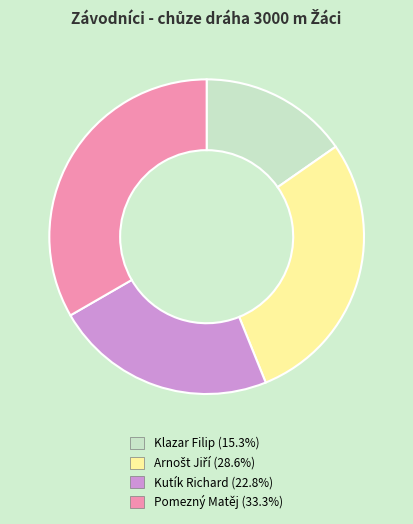

Which category has the biggest portion of the pie?

Pomezný Matěj